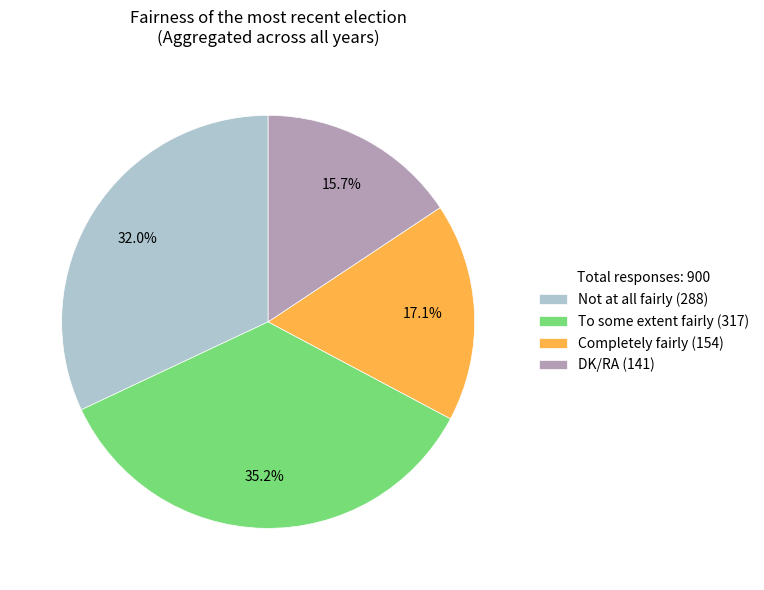

Which has a higher value, Not at all fairly (288) or DK/RA (141)?

Not at all fairly (288)